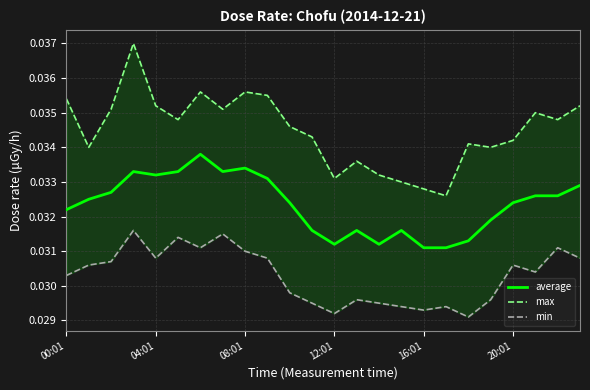

What is the label of the 12th point from the left?

11